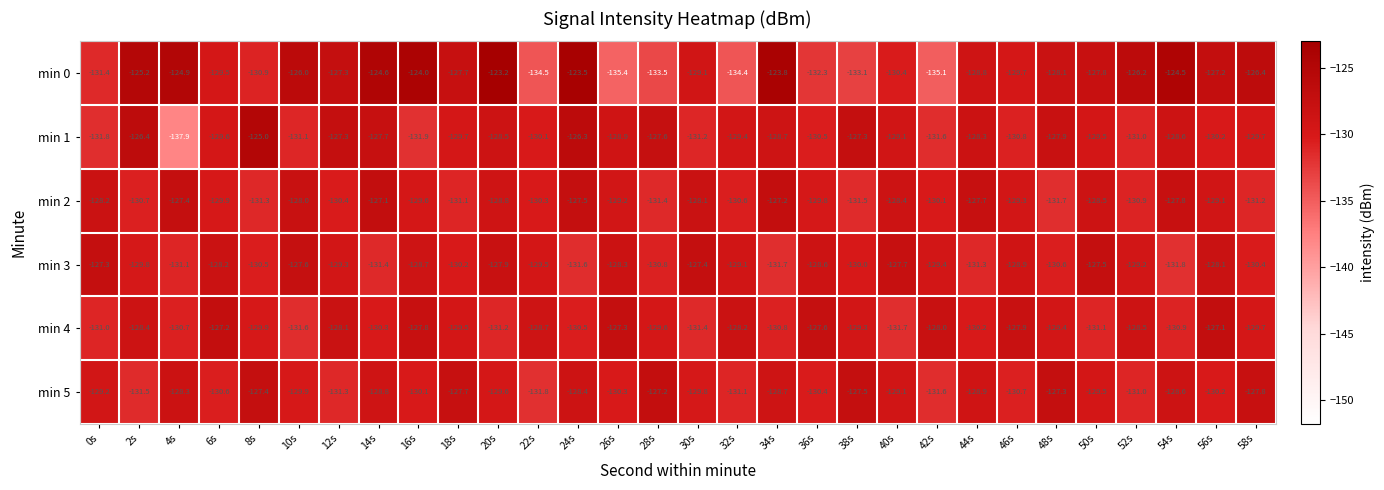

What is the minimum value for min 5?

-131.8